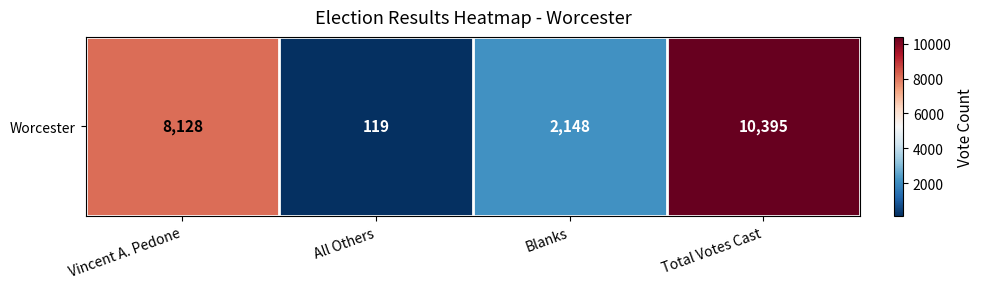

Rank the categories by value from lowest to highest.

All Others, Blanks, Vincent A. Pedone, Total Votes Cast